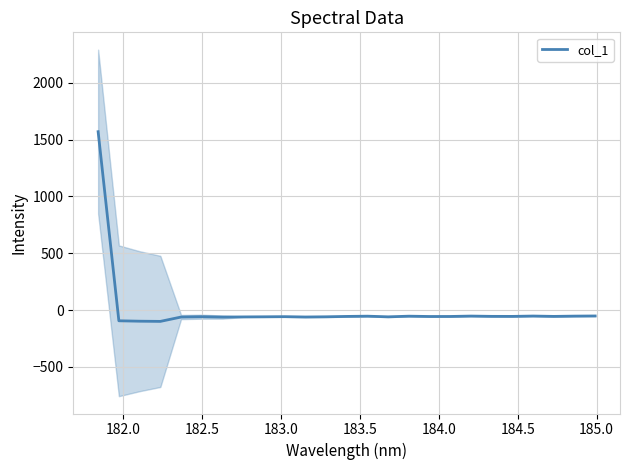

True or false: the data shows -22.3 at 184.5.

False